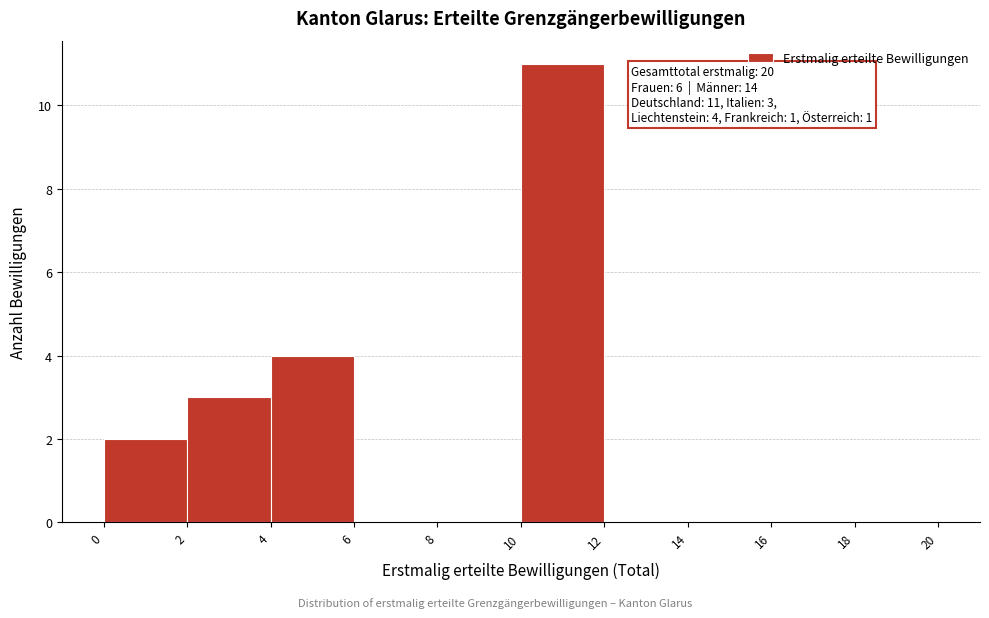

Which range on the x-axis has the tallest bar?

10 to 12